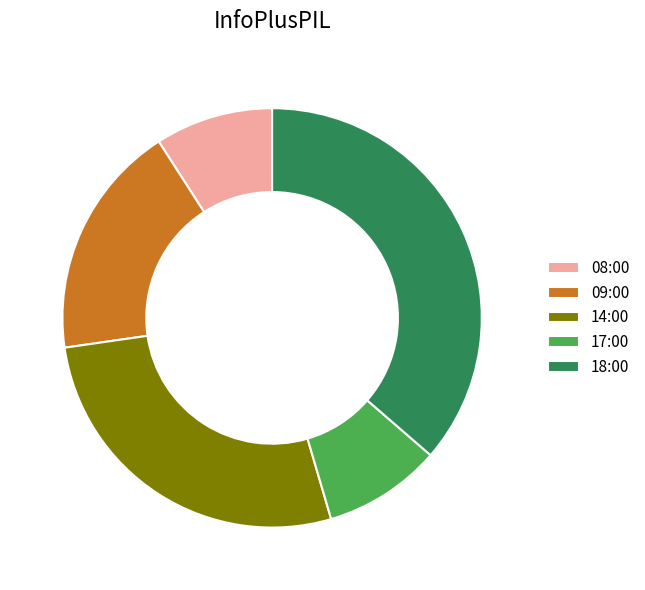

Is the sum of 14:00 and 08:00 greater than half?

No